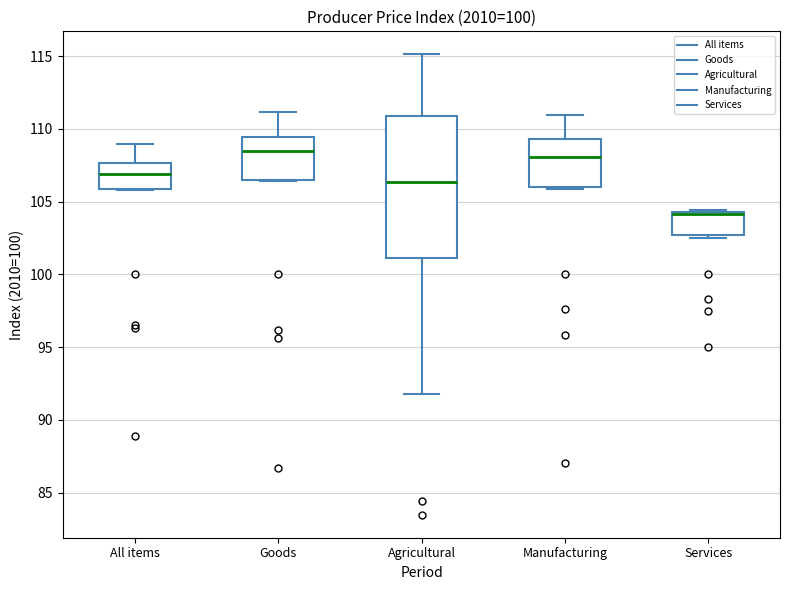

Reading left to right, read every box against the y-axis: the position of its median line, the range the box covers, and the ends of its whiskers. The values are not printed on the chart, so give them approximately, as read against the axis.

All items: median 107.0, box 106.0 to 107.5, whiskers 106.0 to 109.0
Goods: median 108.5, box 106.5 to 109.5, whiskers 106.5 to 111.0
Agricultural: median 106.5, box 101.0 to 111.0, whiskers 92.0 to 115.0
Manufacturing: median 108.0, box 106.0 to 109.5, whiskers 106.0 (just below the box's lower edge) to 111.0
Services: median 104.0, box 102.5 to 104.5, whiskers 102.5 (just below the box's lower edge) to 104.5